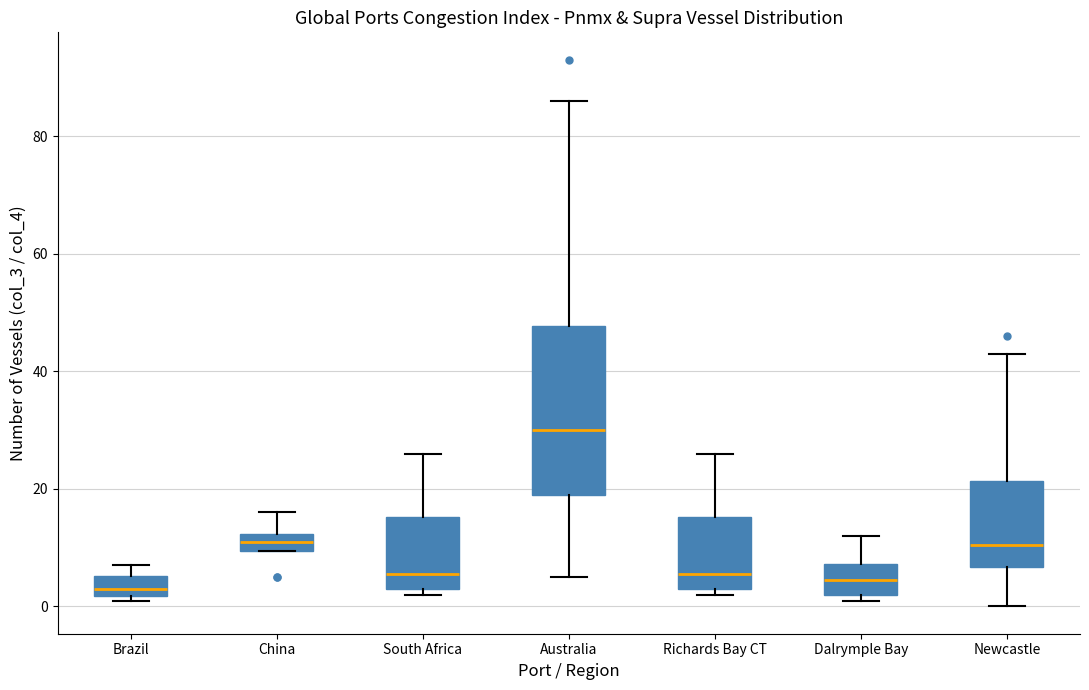

Which box has the highest median line?

Australia